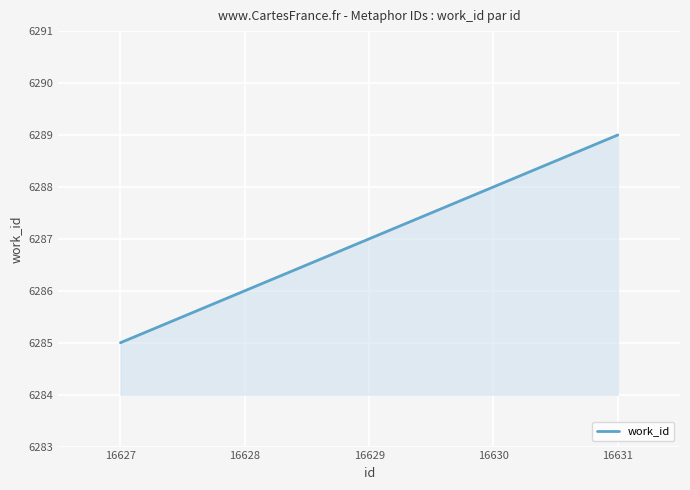

What is the approximate value at 16627?

6285